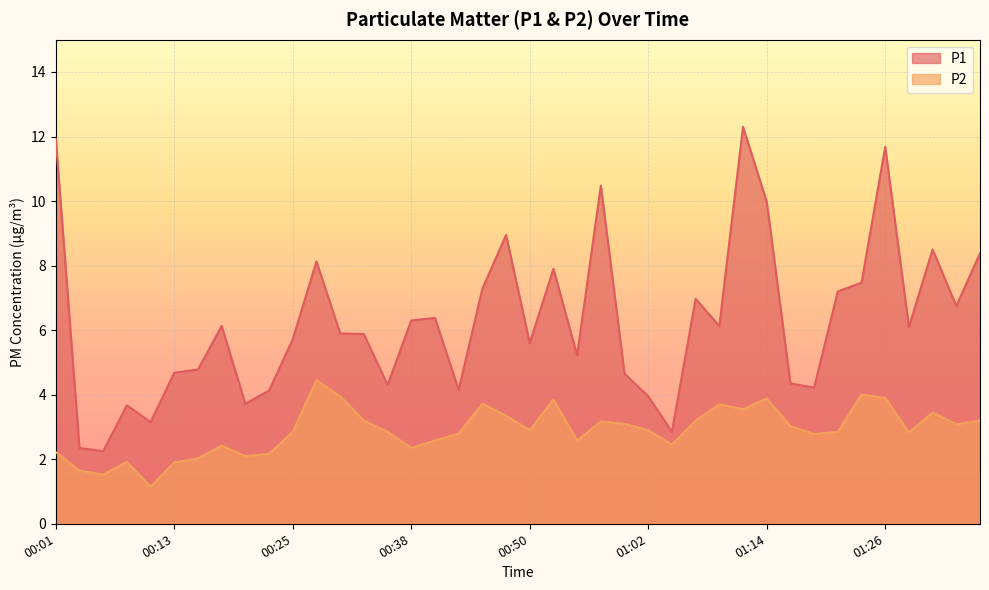

At which label does P1 first exceed 6?

00:01